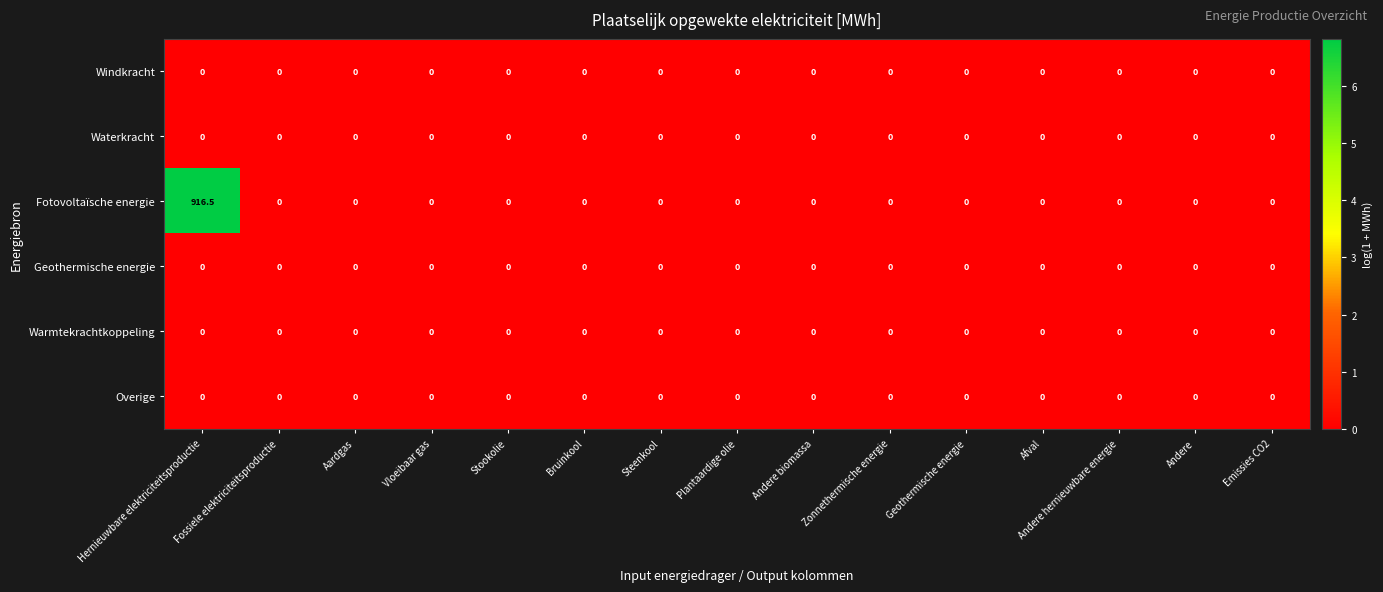

At which category does the chart reach its peak across all series?

Hernieuwbare elektriciteitsproductie